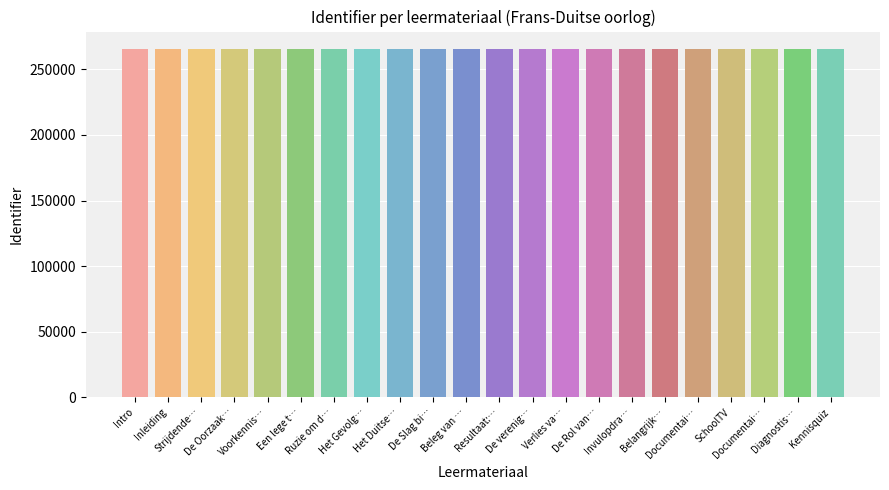

At which category does the chart reach its minimum across all series?

Intro